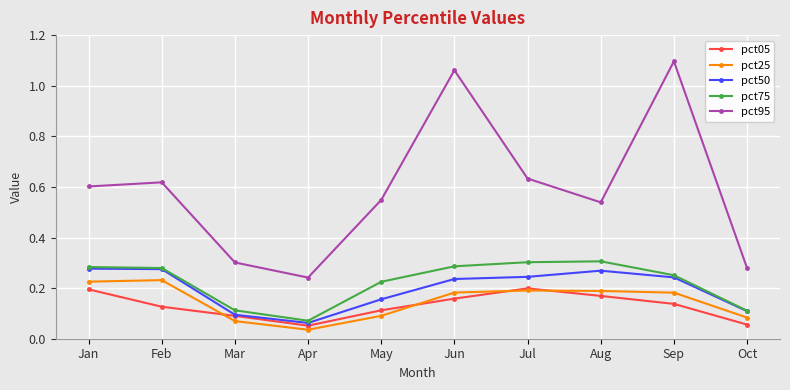

True or false: pct25 and pct50 cross at least once.

False